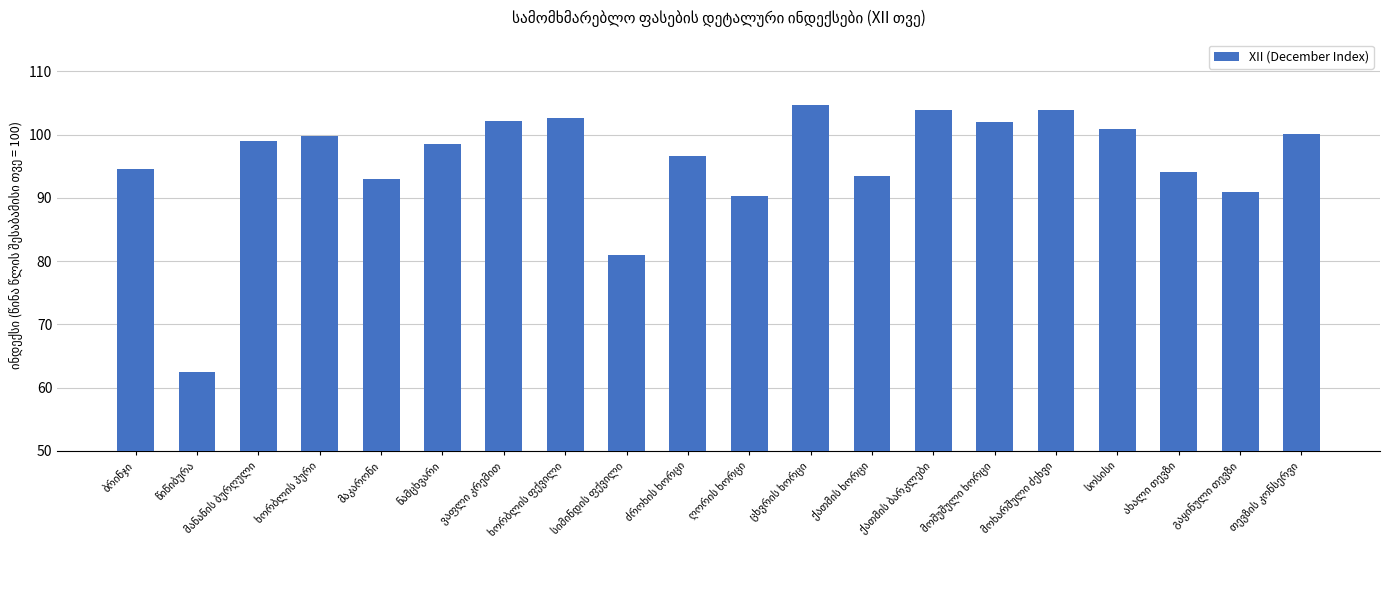

Count the number of values greater than 99.

10